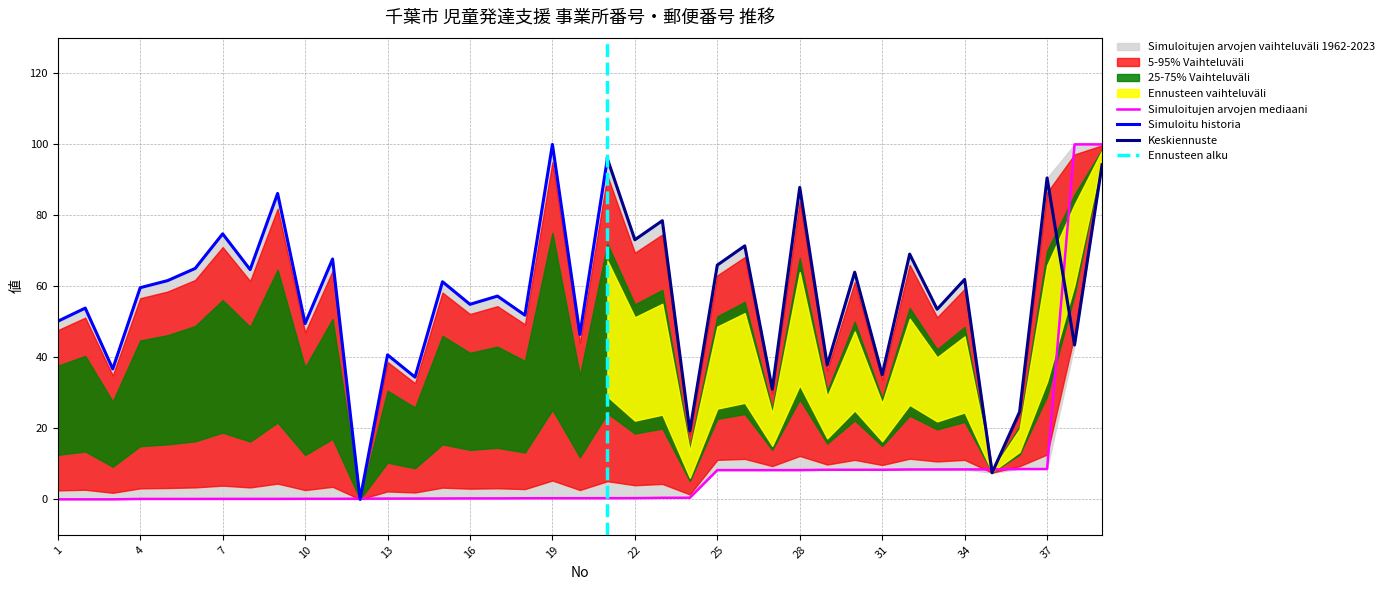

What is the difference between the maximum and minimum values?

100.0